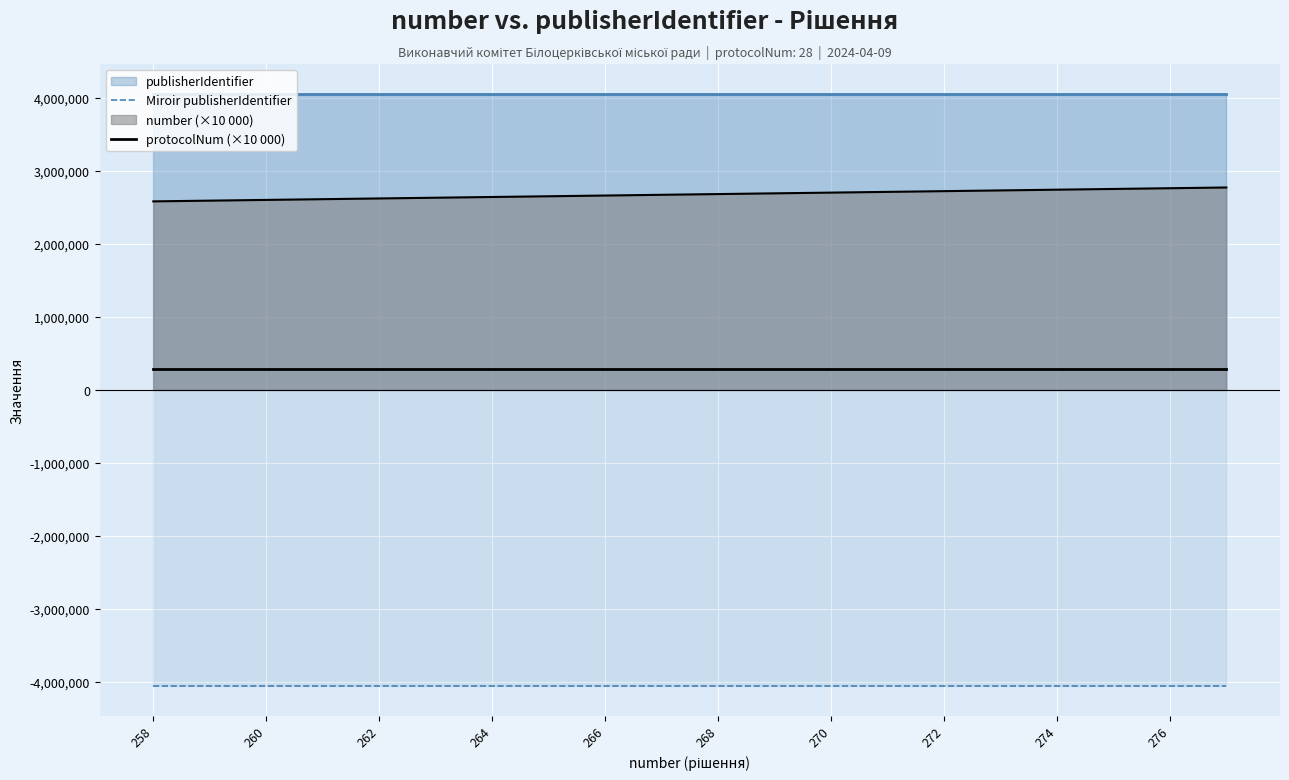

True or false: Miroir publisherIdentifier and protocolNum (×10 000) intersect in this chart.

False